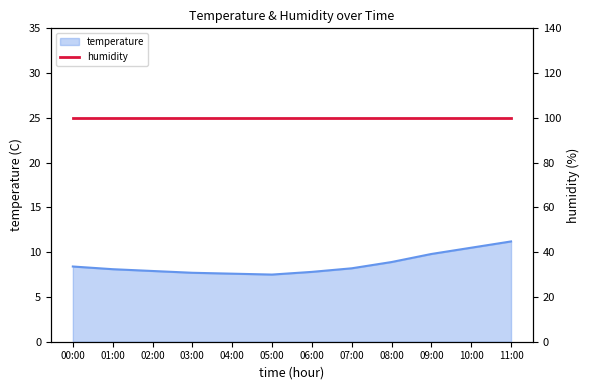

Reading right to left, transcribe all the data shown in this chart.

11:00=11.2	10:00=10.5	09:00=9.8	08:00=8.9	07:00=8.2	06:00=7.8	05:00=7.5	04:00=7.6	03:00=7.7	02:00=7.9	01:00=8.1	00:00=8.4